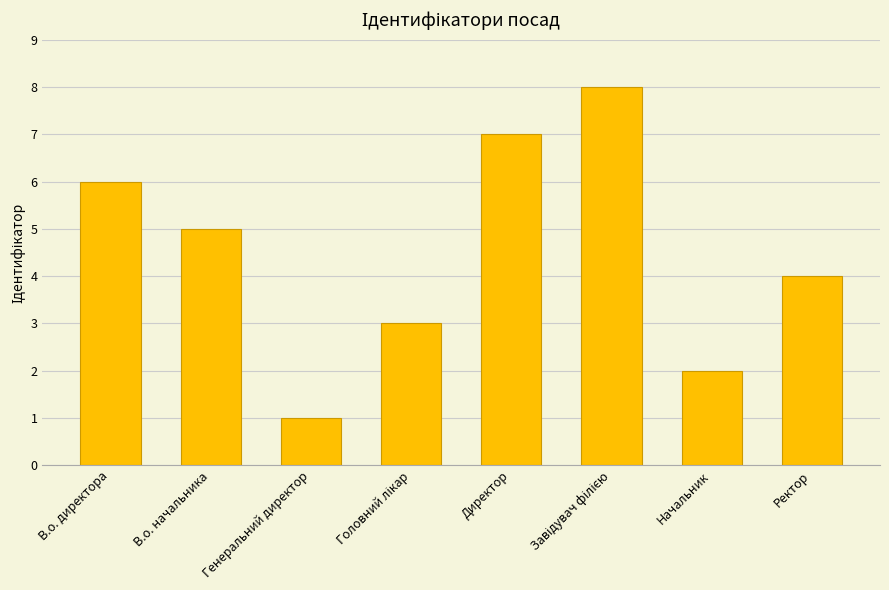

What is the difference between the maximum and second lowest values?

6